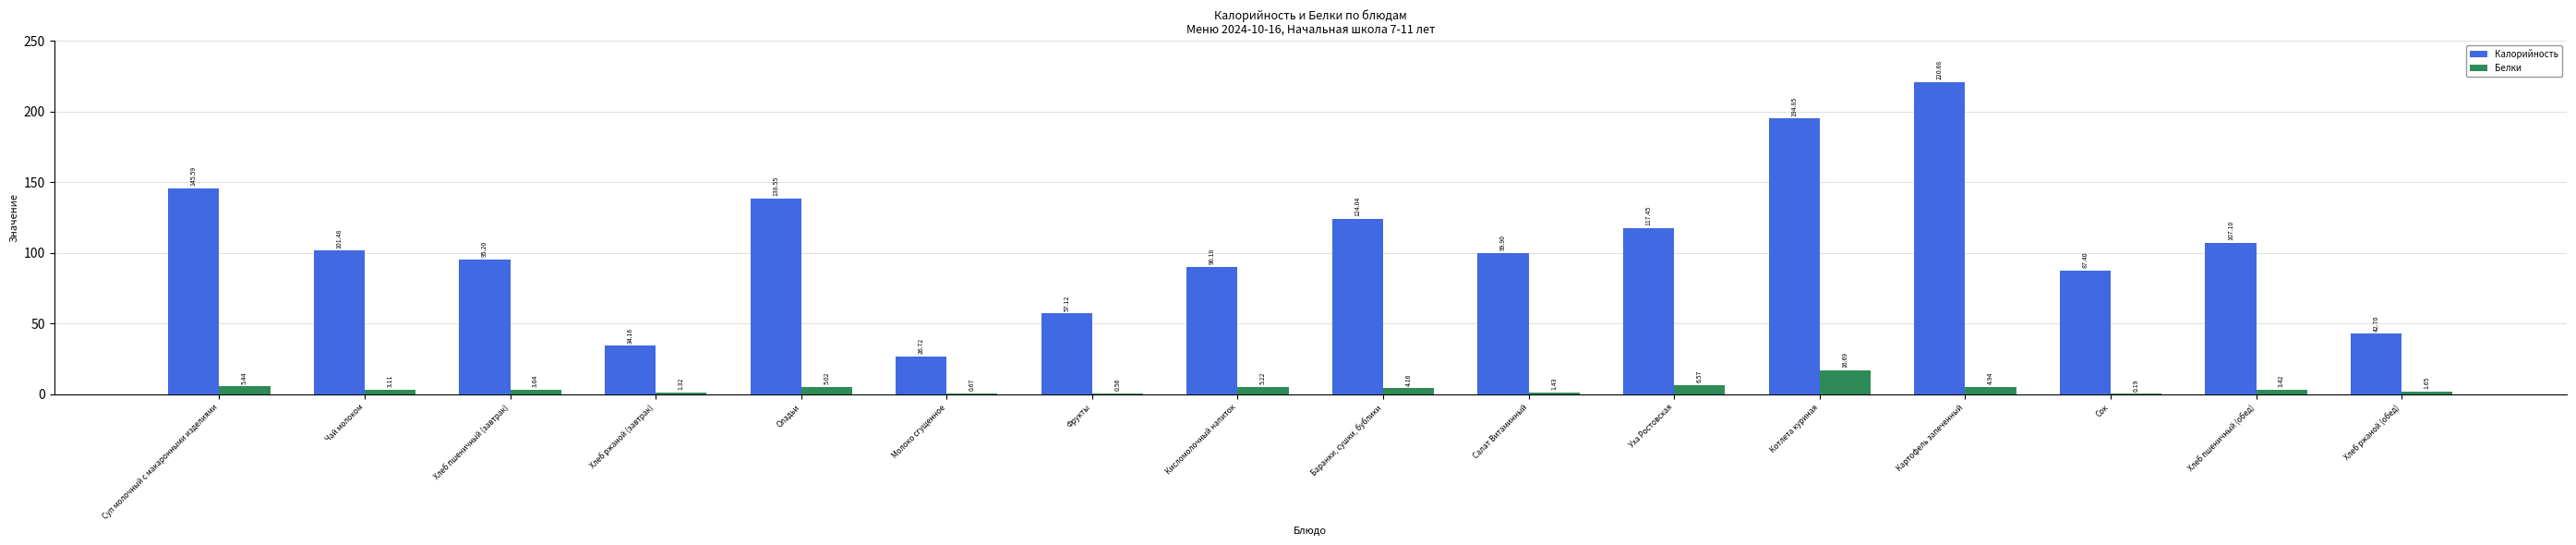

How many categories are shown in the chart?

16